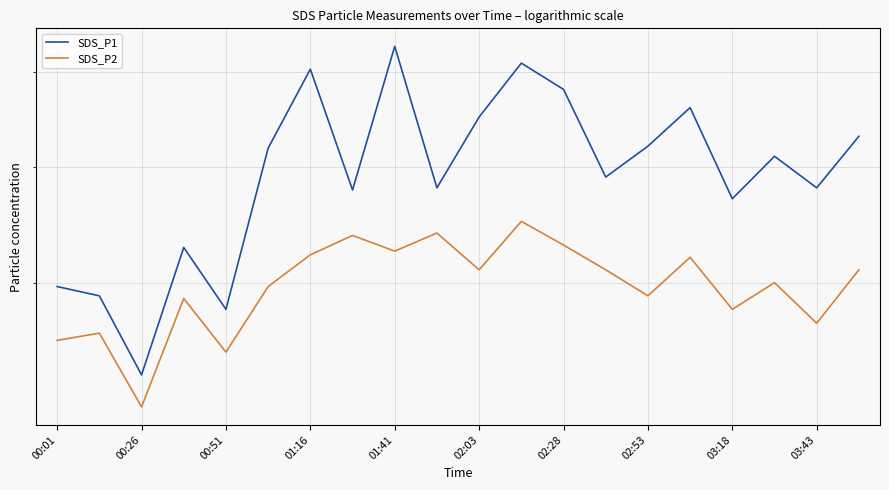

At how many categories does at least one series exceed 3?

20